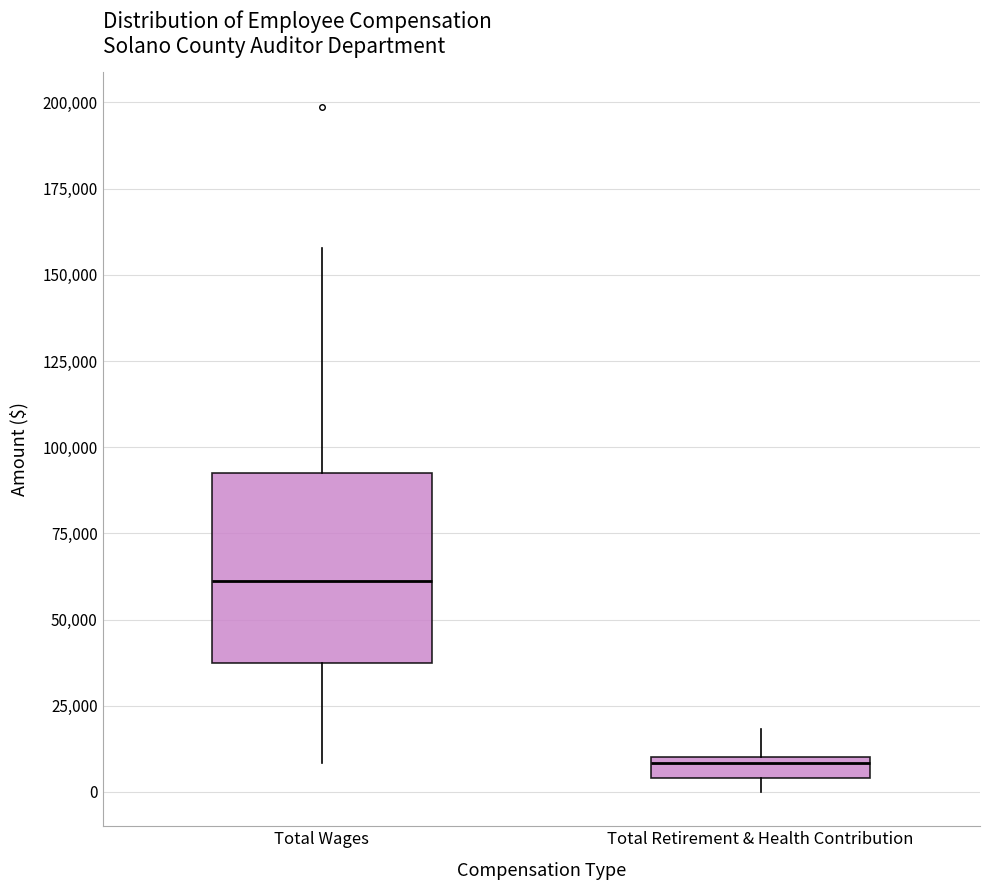

Which box is the tallest, from its lower edge to its upper edge?

Total Wages